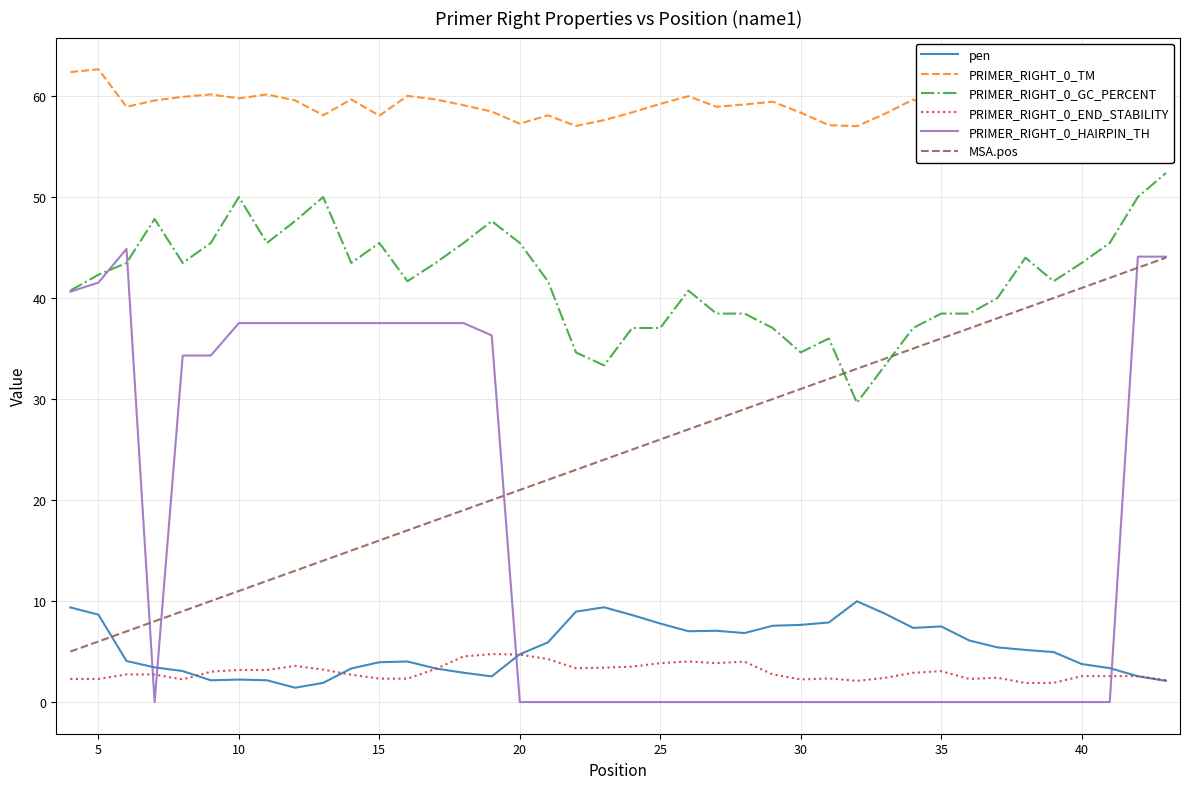

Which series has the largest range (max minus min)?

PRIMER_RIGHT_0_HAIRPIN_TH